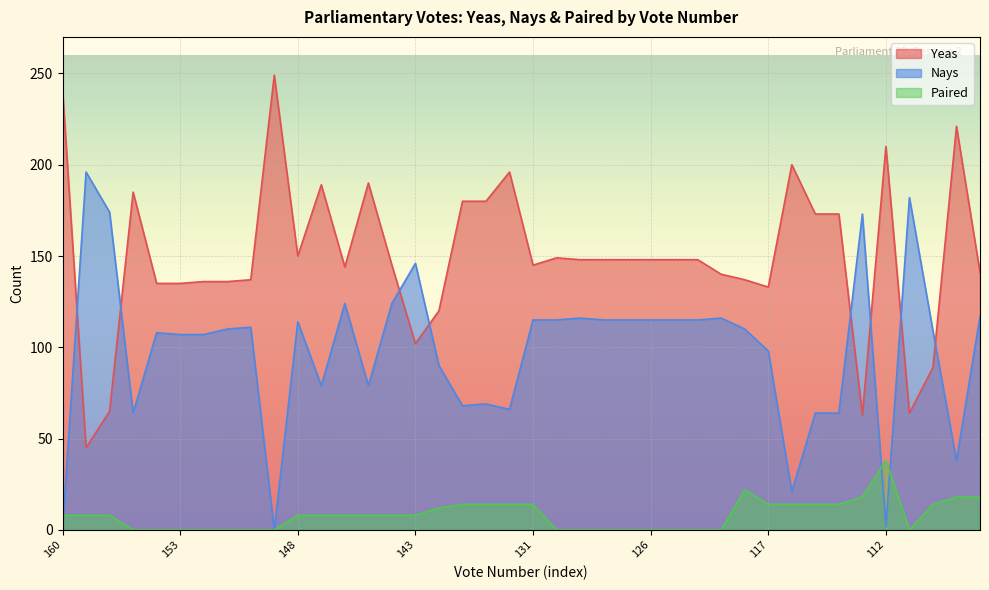

At which category is the sum across all series the highest?

145